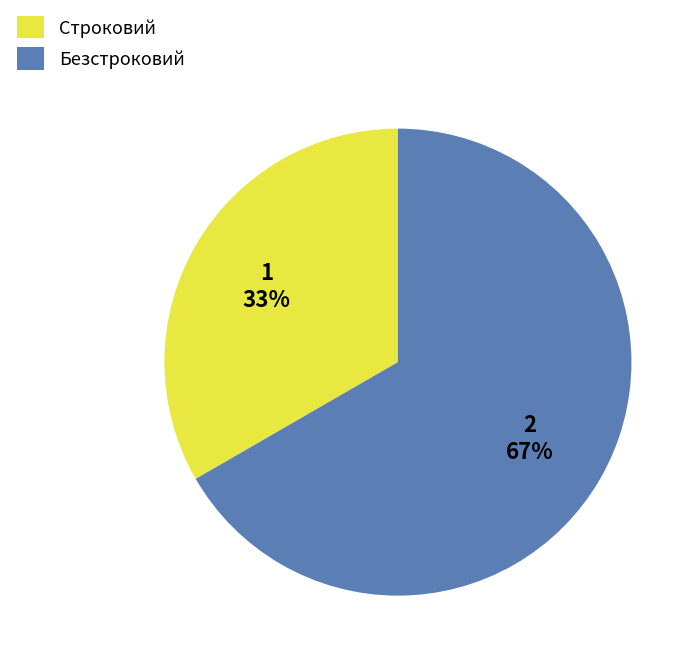

Does Строковий account for over 50% of the chart?

No